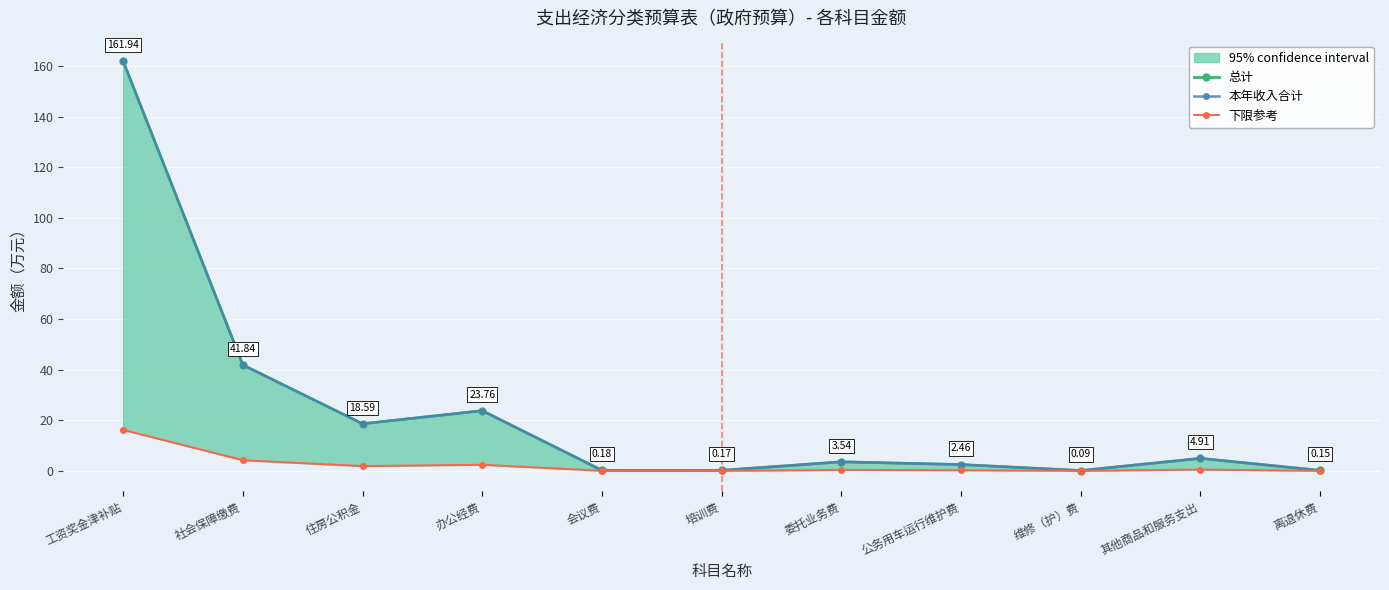

What is the total value across all series at 社会保障缴费?

87.9